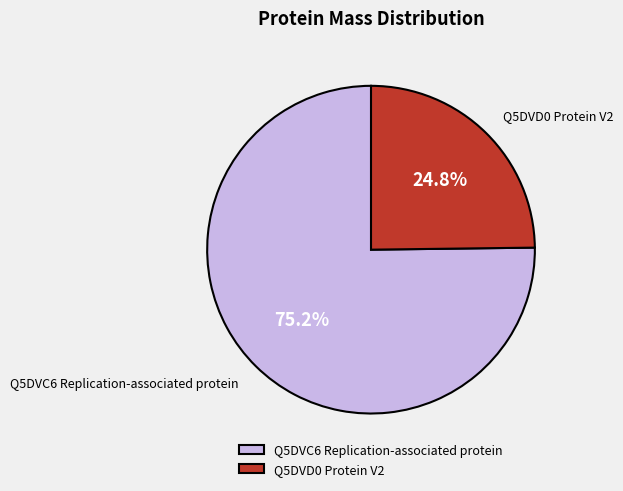

What percentage do Q5DVC6 Replication-associated protein and Q5DVD0 Protein V2 together represent?

100.0%